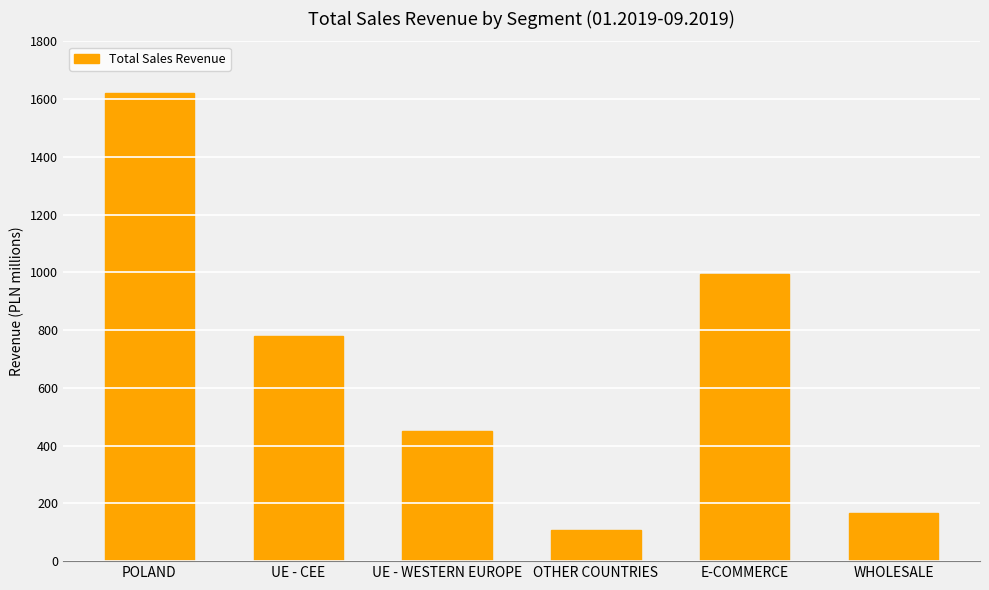

Which category has the lowest value across all series?

OTHER COUNTRIES